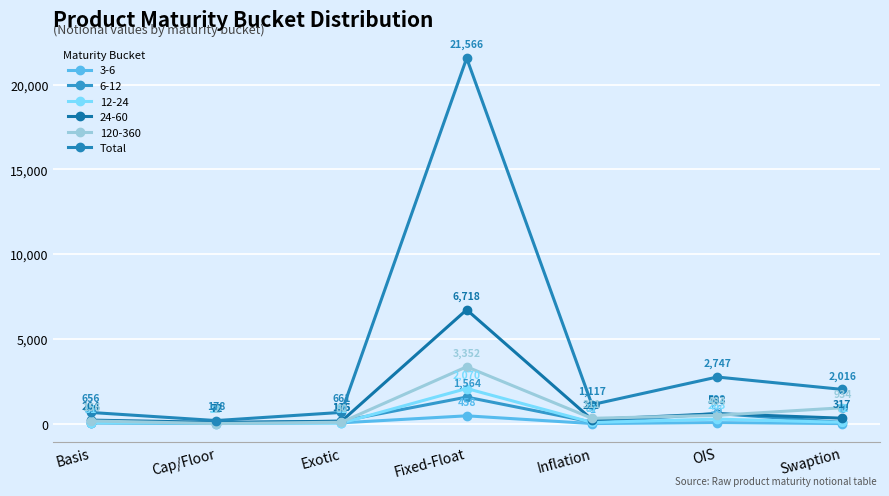

What is the label of the 3rd point from the right?

Inflation